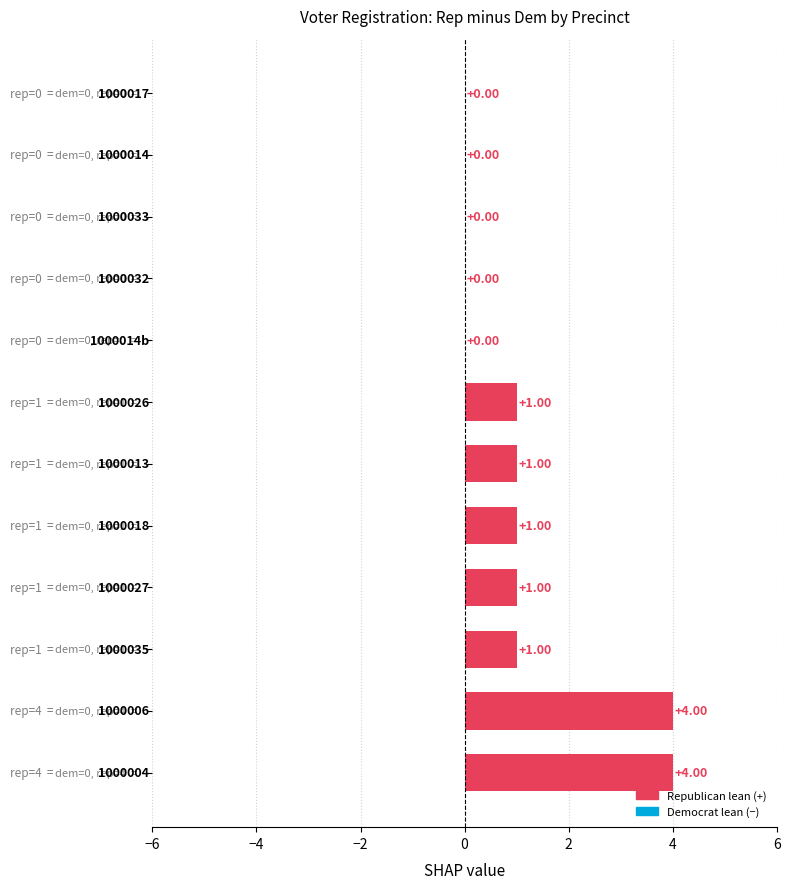

How many values are above zero?

7